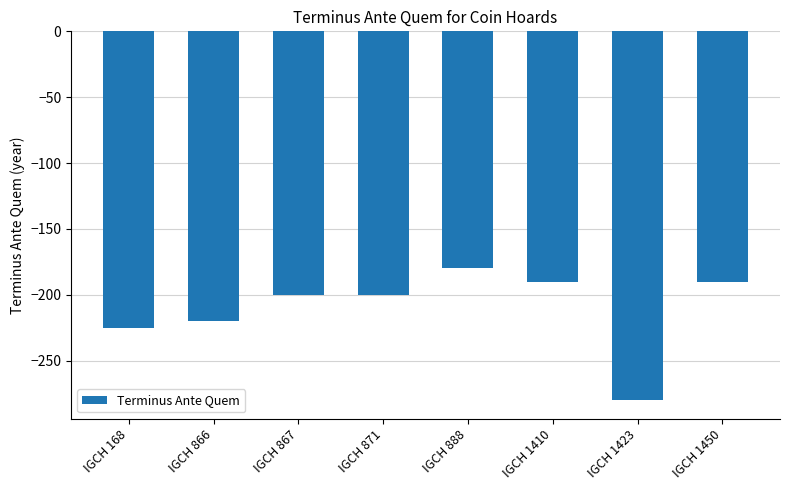

What is the value of the 5th bar from the left?

-180